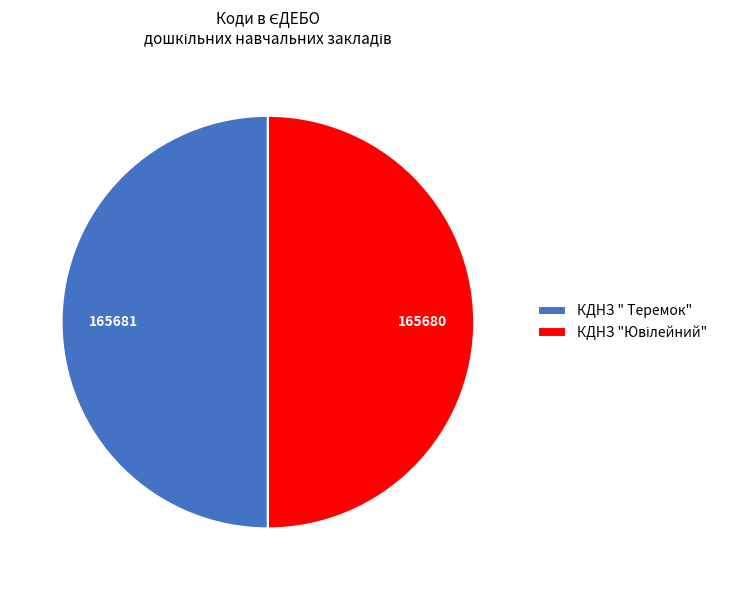

The КДНЗ " Теремок" slice represents 50% of the pie. True or false?

True